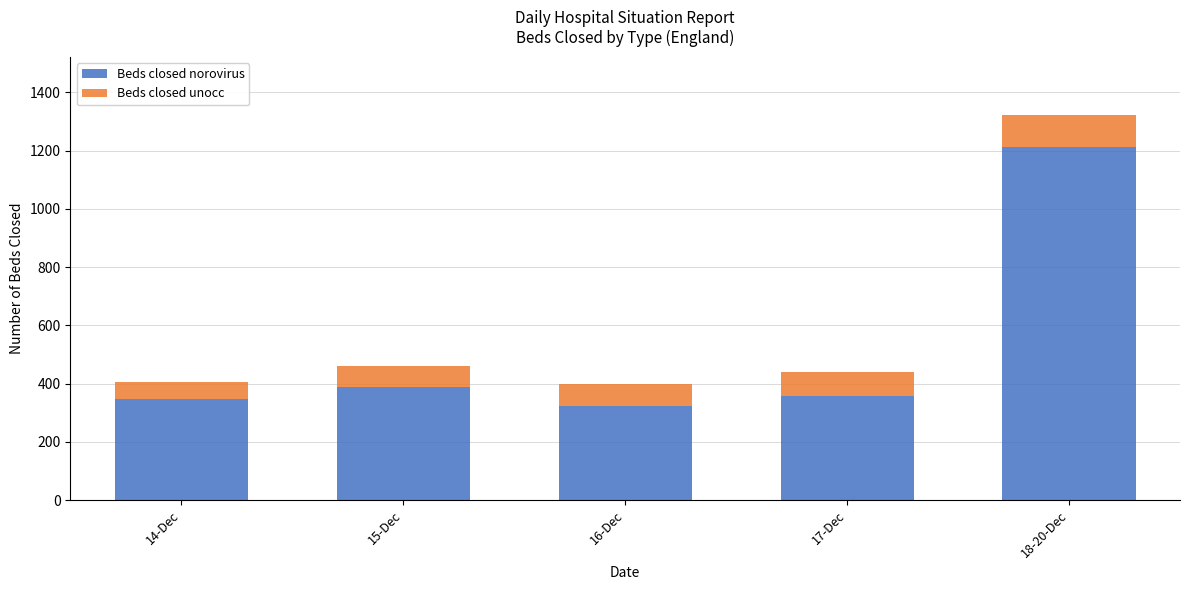

What is the lowest value of the Beds closed norovirus series?

323